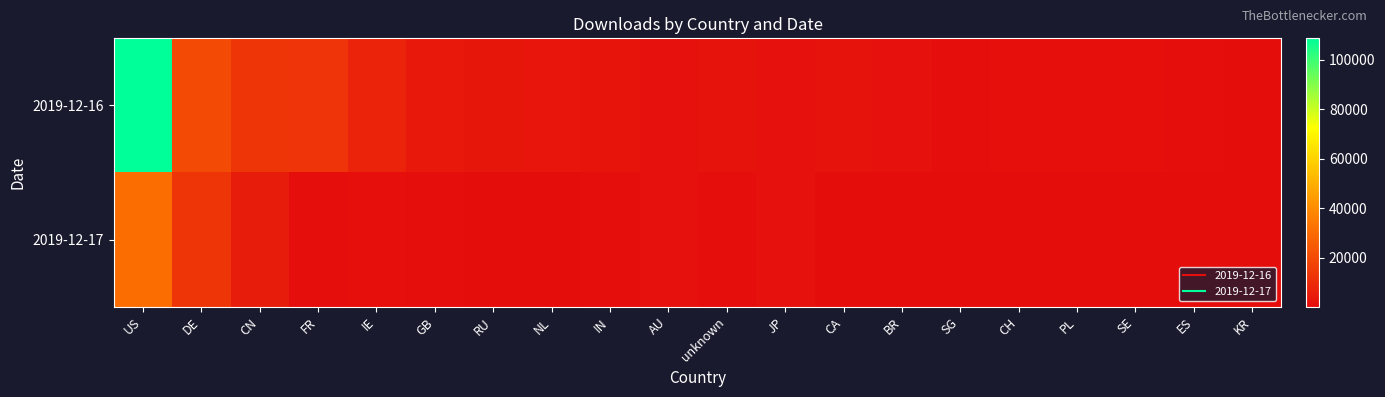

Which label corresponds to the largest value in the chart?

US